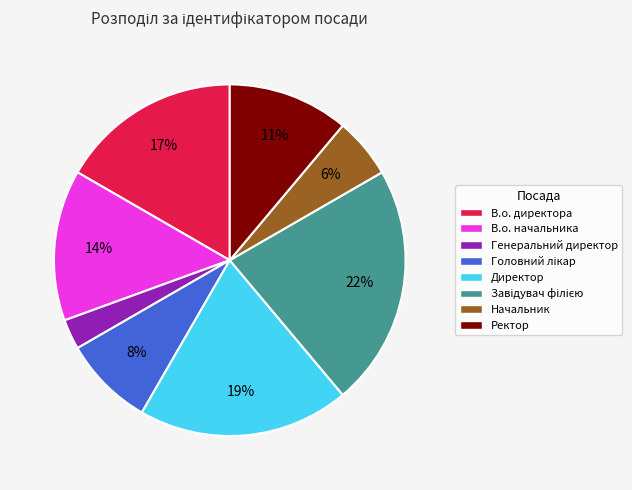

What is the smallest slice in the pie chart?

Генеральний директор